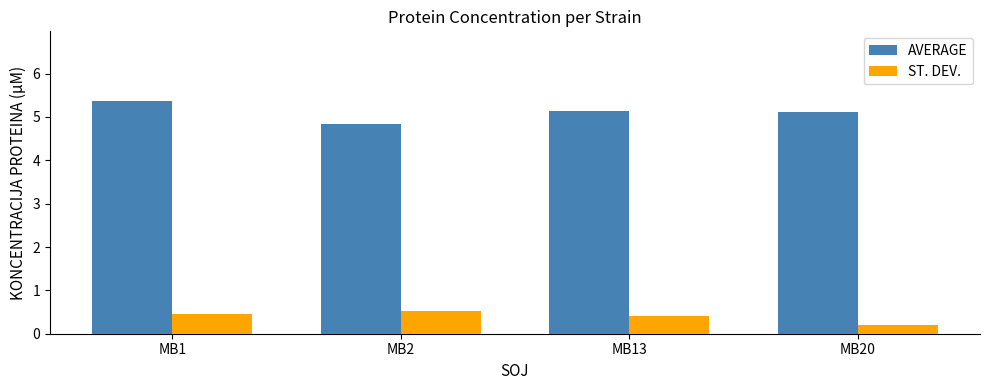

Which category has the highest value in the ST. DEV. series?

MB2